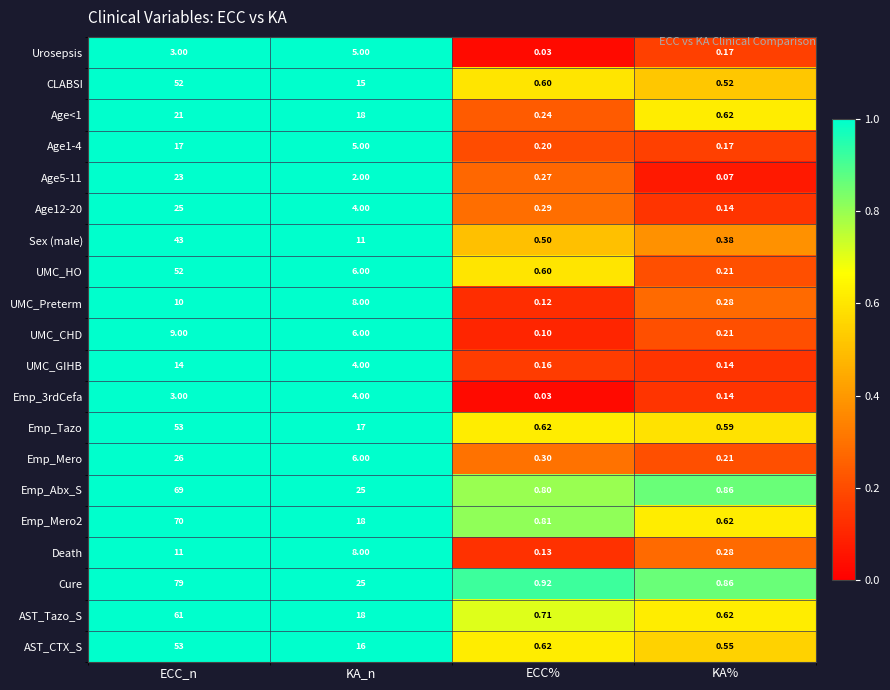

Which series has the widest spread of values?

Cure